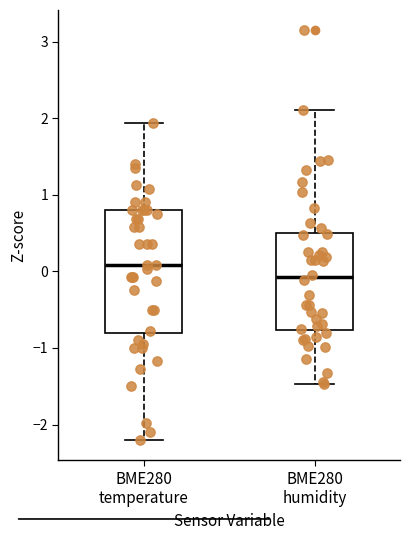

Which box has the highest median line?

BME280 temperature